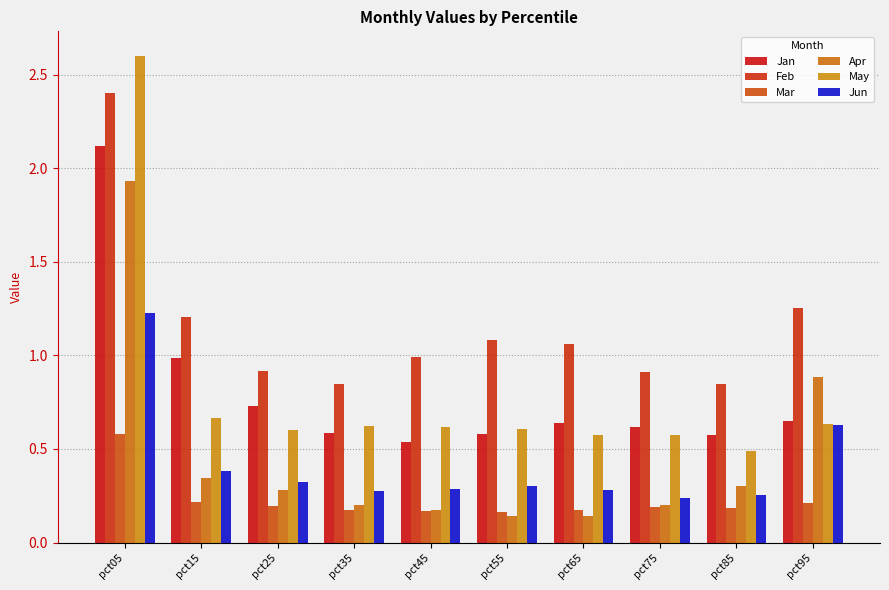

How many bars are there in total?

60